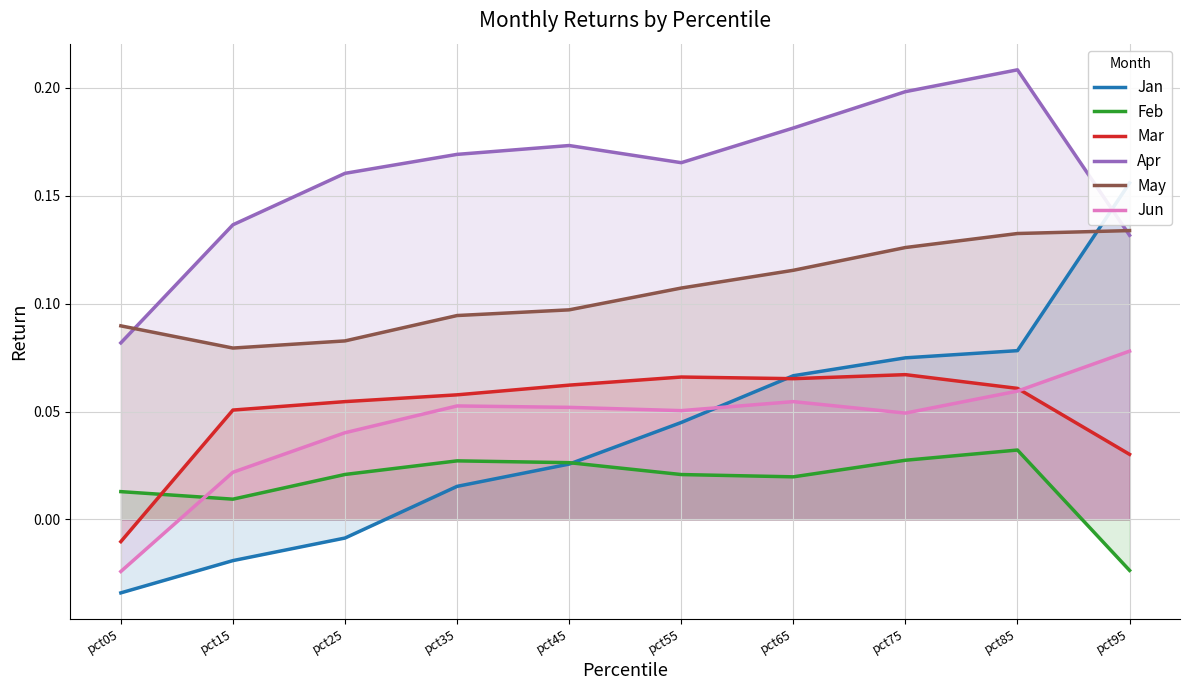

Rank the categories by May value from highest to lowest.

pct95, pct85, pct75, pct65, pct55, pct45, pct35, pct05, pct25, pct15